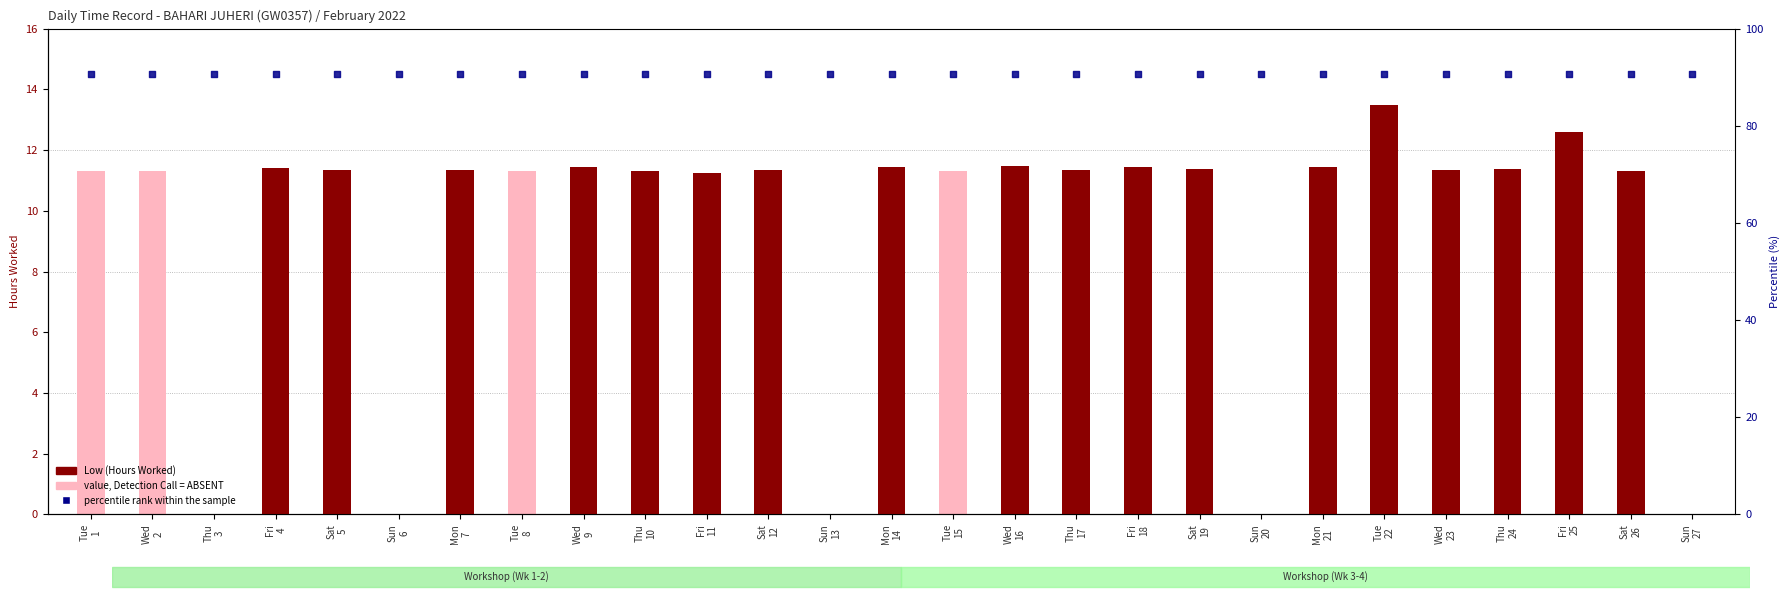

What is the total value across all series at Fri
25?

27.1